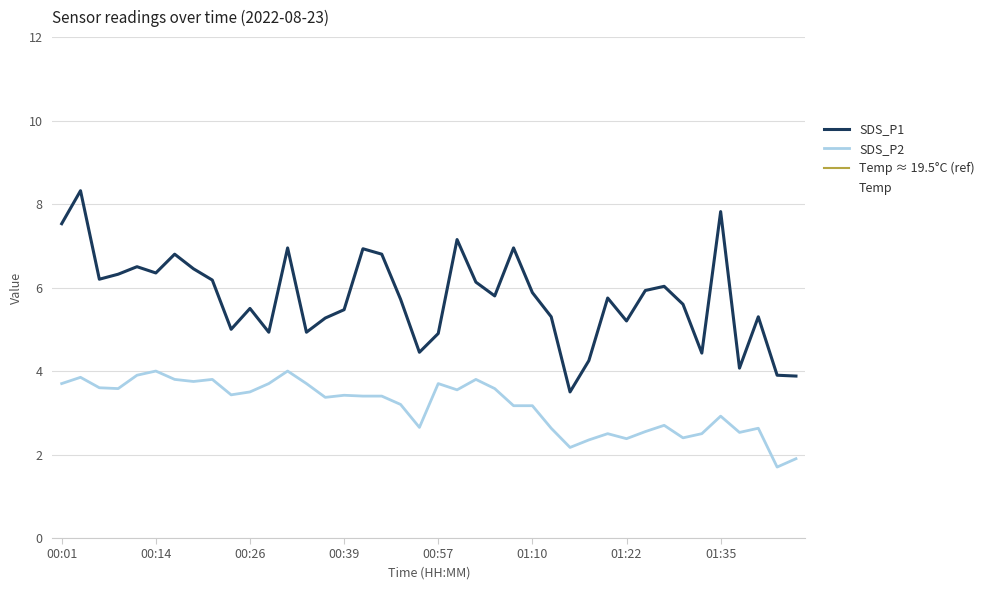

Between 00:06 and 00:24, which series saw the biggest shift?

SDS_P1